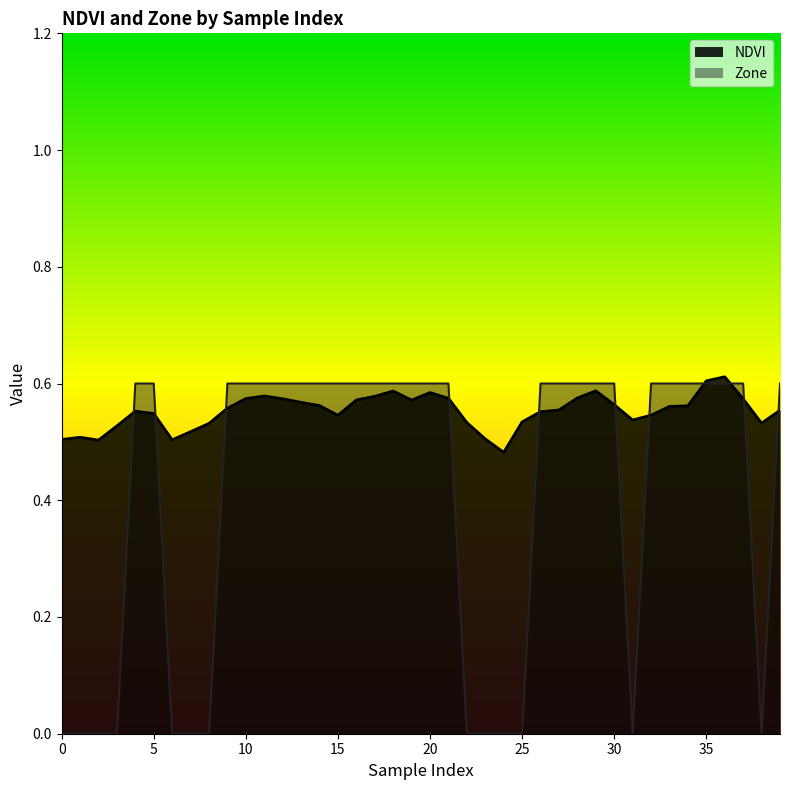

What is the value of the Zone point at the 34th from the left?

0.6